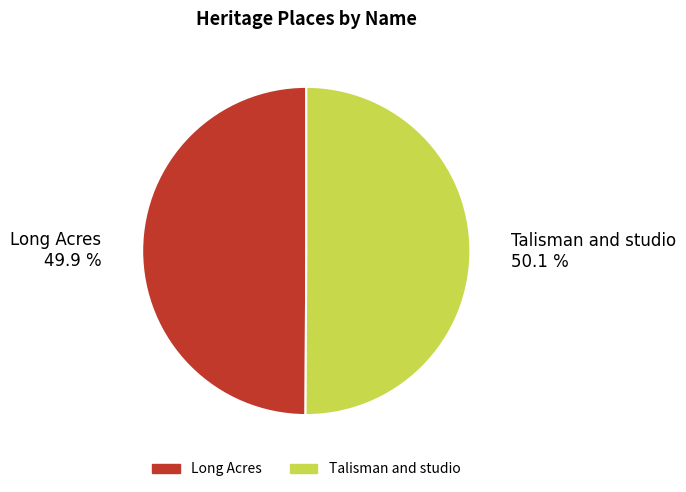

Is there any slice that represents more than half of the pie?

Yes